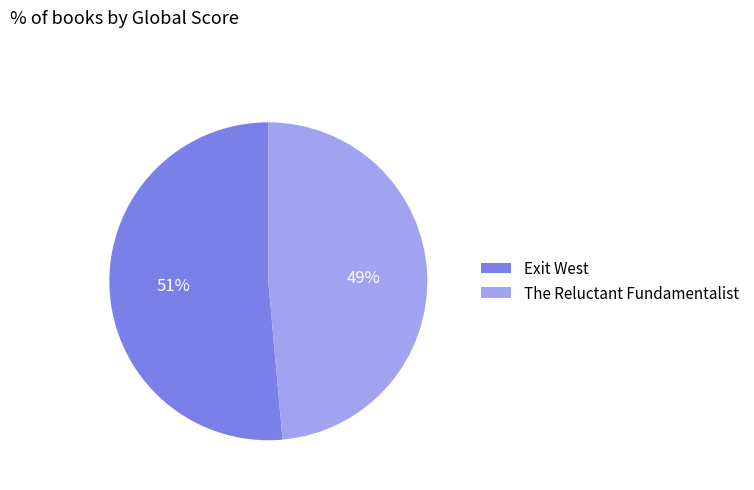

How many slices are in this pie chart?

2